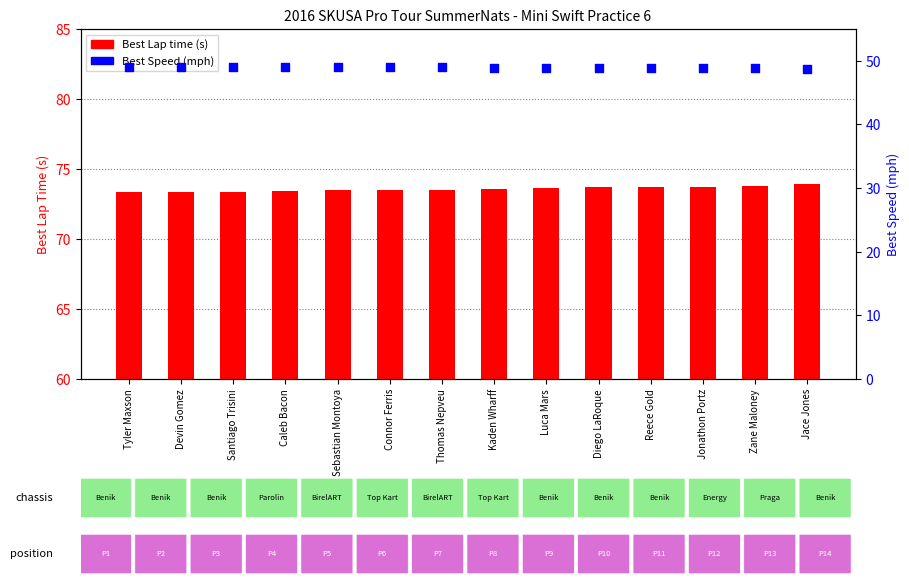

Which series reaches the maximum Y coordinate?

Best Lap time